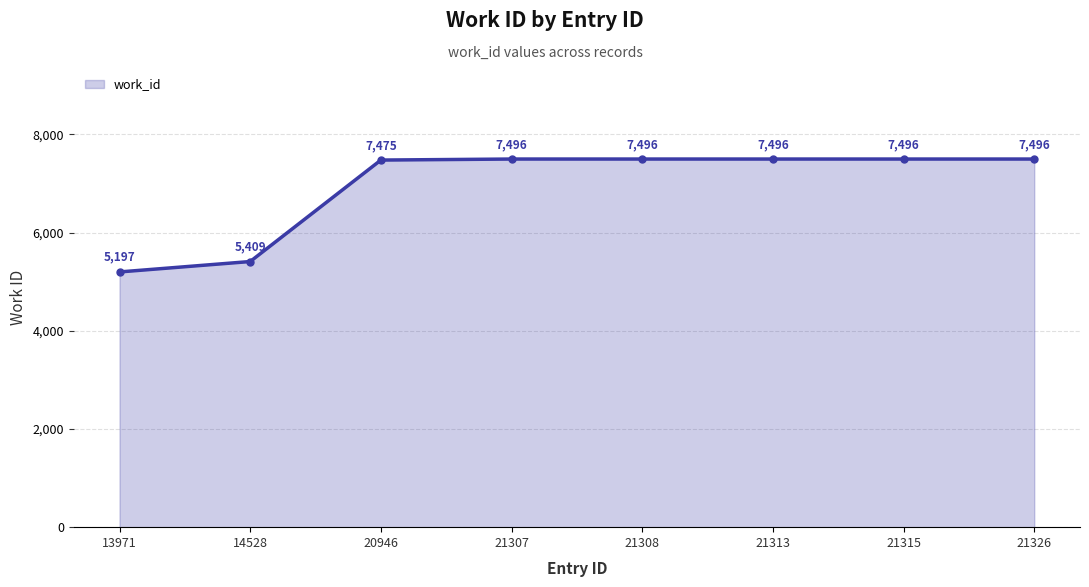

True or false: the data shows 7475 at 20946.

True